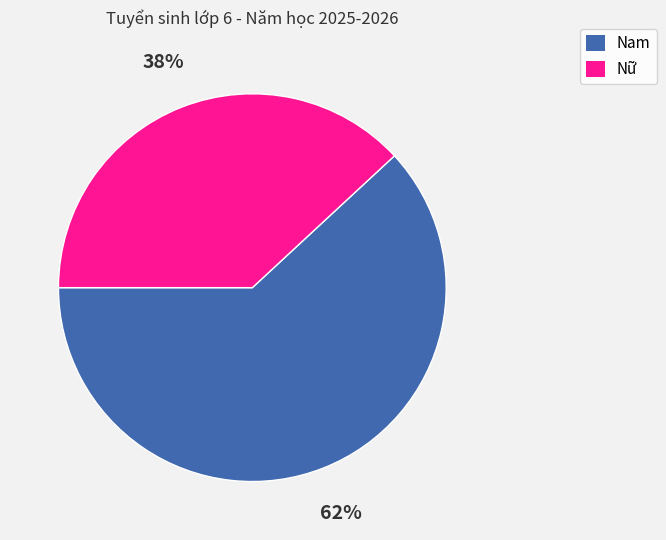

To the nearest percent, what portion does Nam represent?

62%